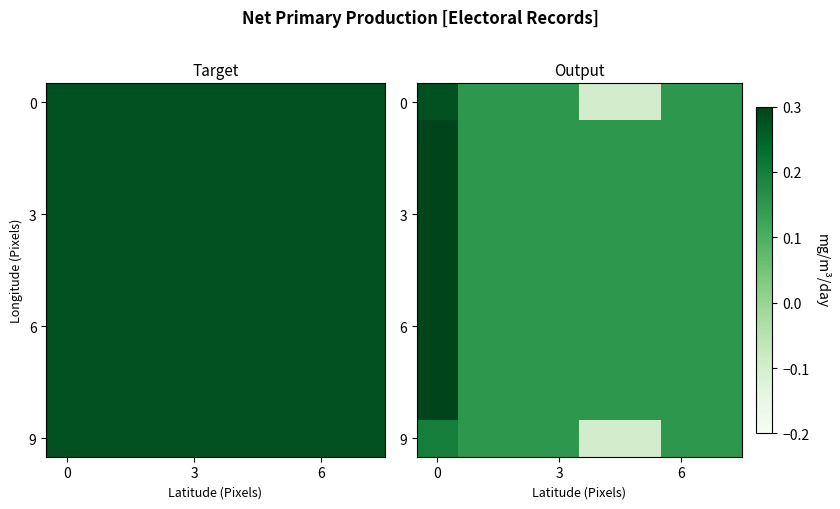

How many values in the 9 series exceed 0?

6